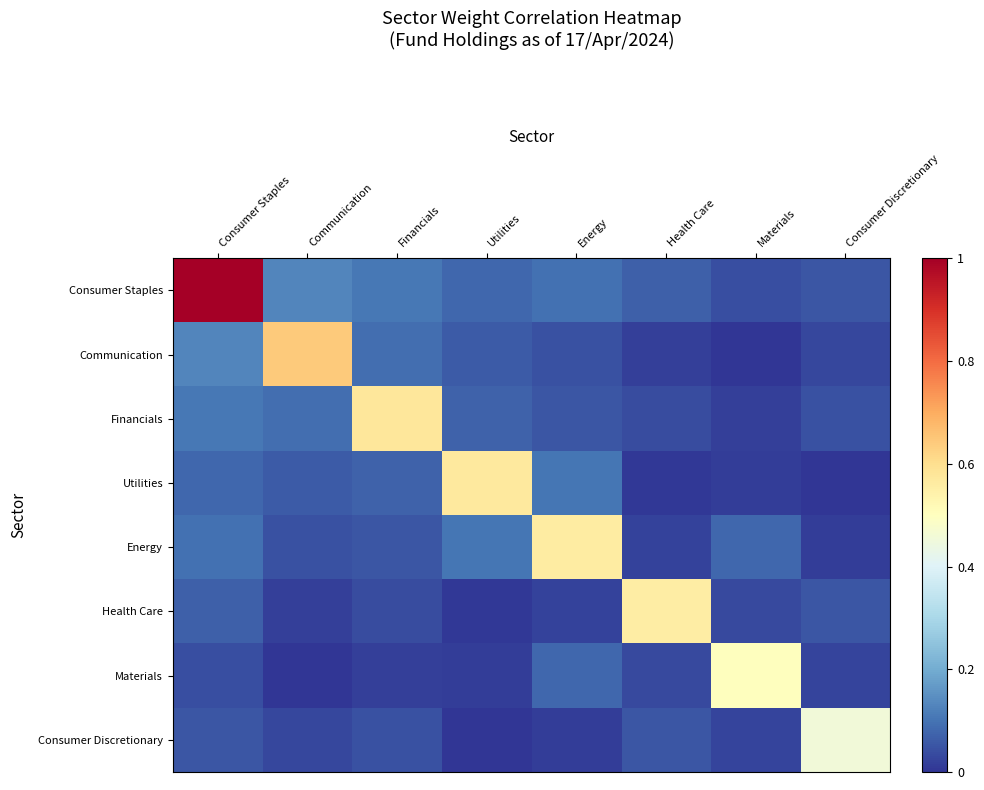

How many categories are shown in the chart?

8